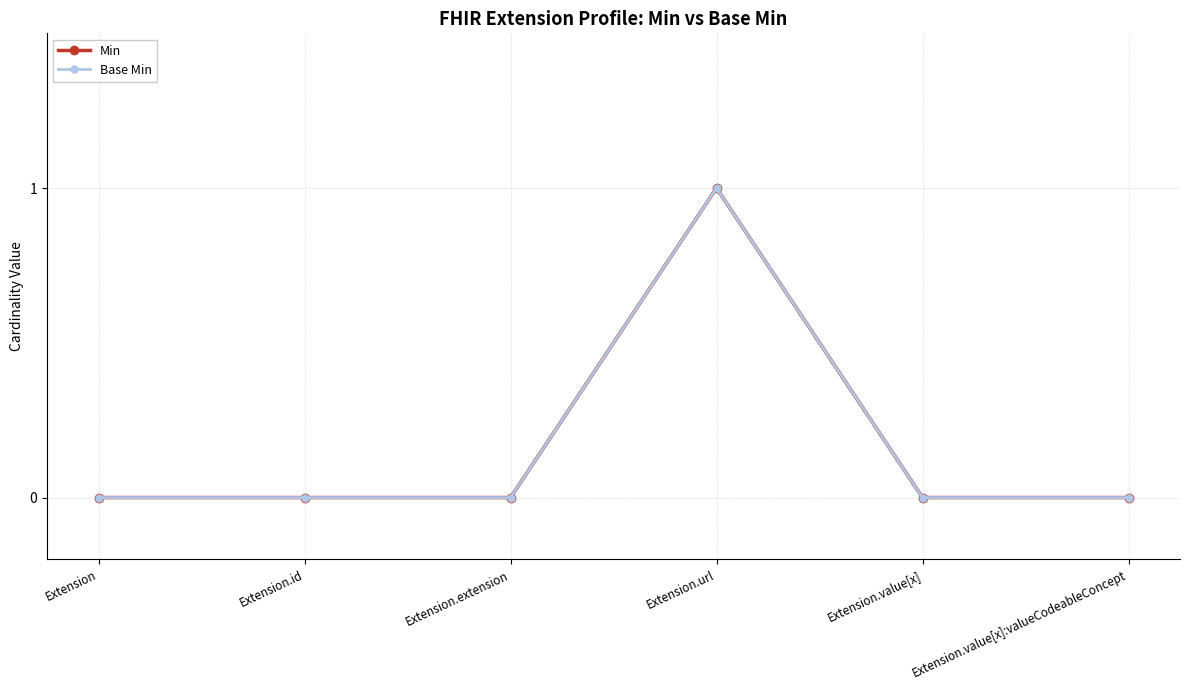

Is this an area chart (filled region under the line)?

No